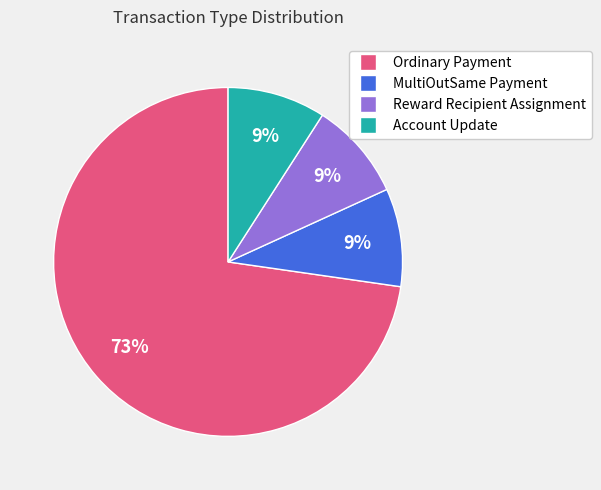

Between Ordinary Payment and MultiOutSame Payment, which is larger?

Ordinary Payment